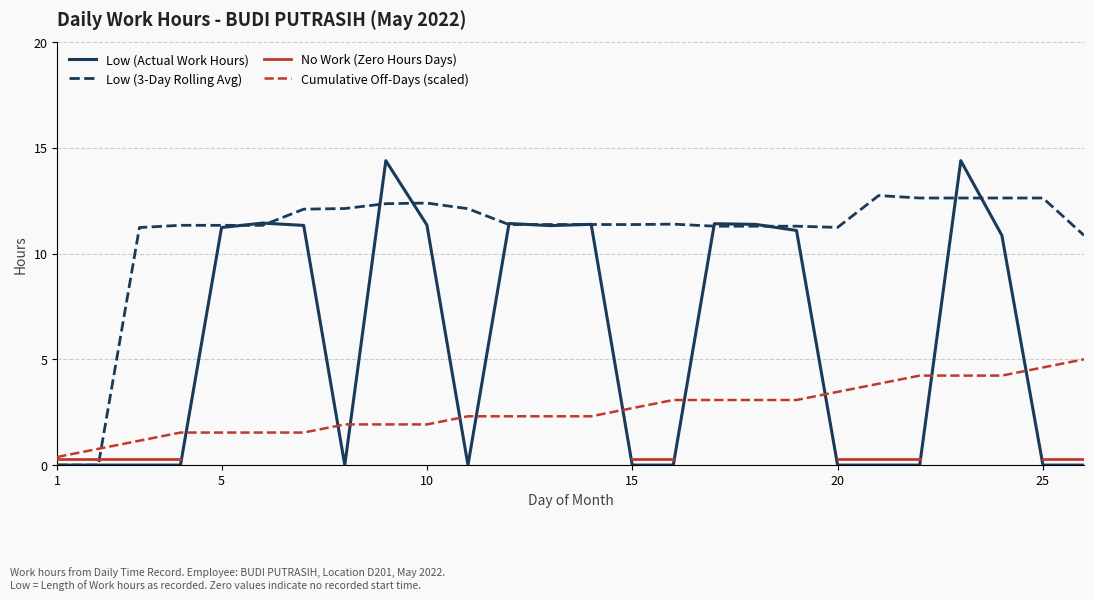

How many values in No Work (Zero Hours Days) are above zero?

13